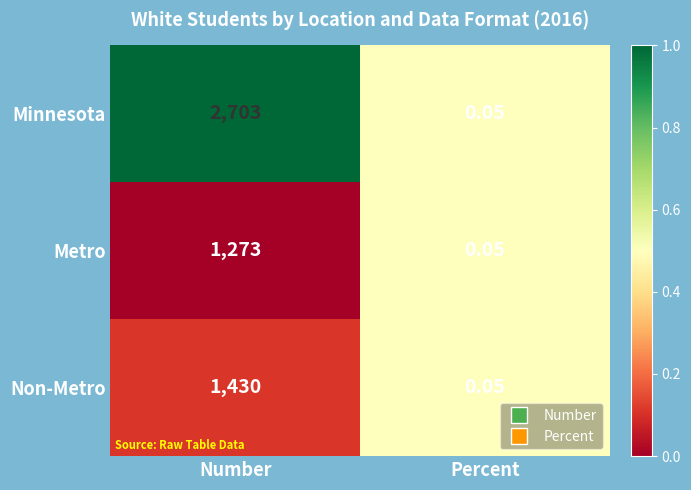

How many data points does each series have?

2